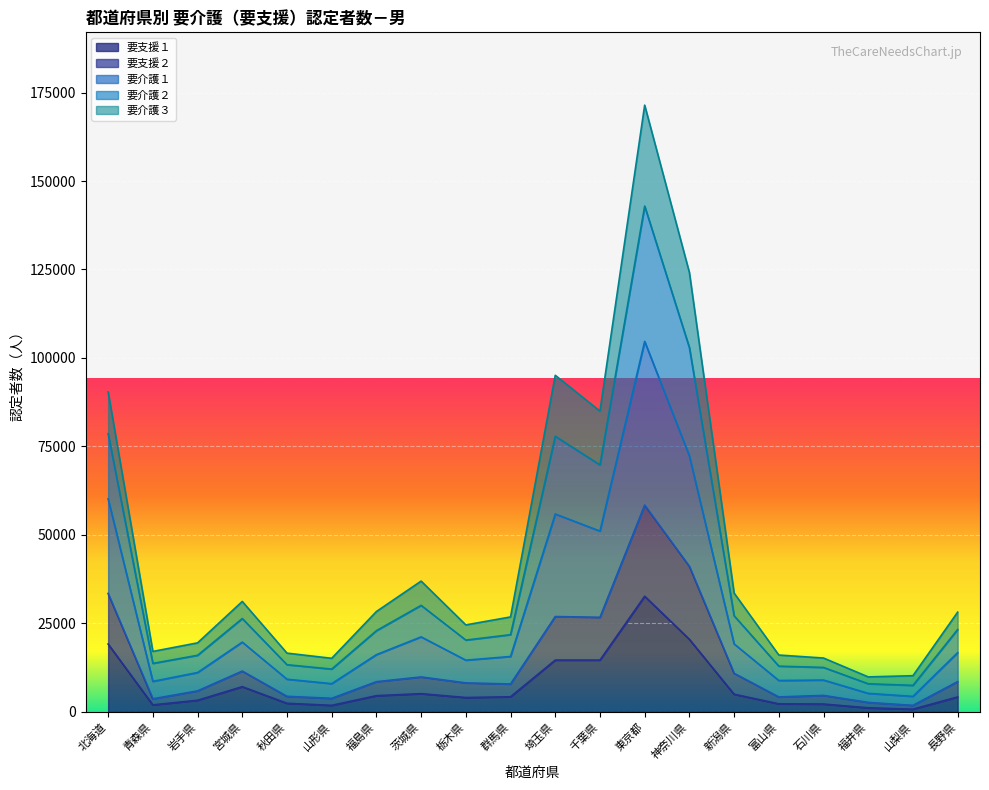

What is the highest value of the 要支援１ series?

32675